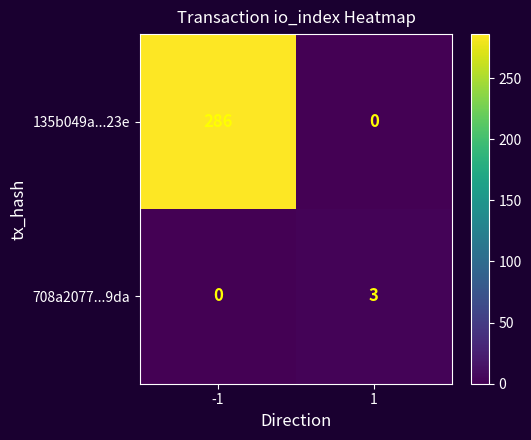

Count the number of categories in the chart.

2